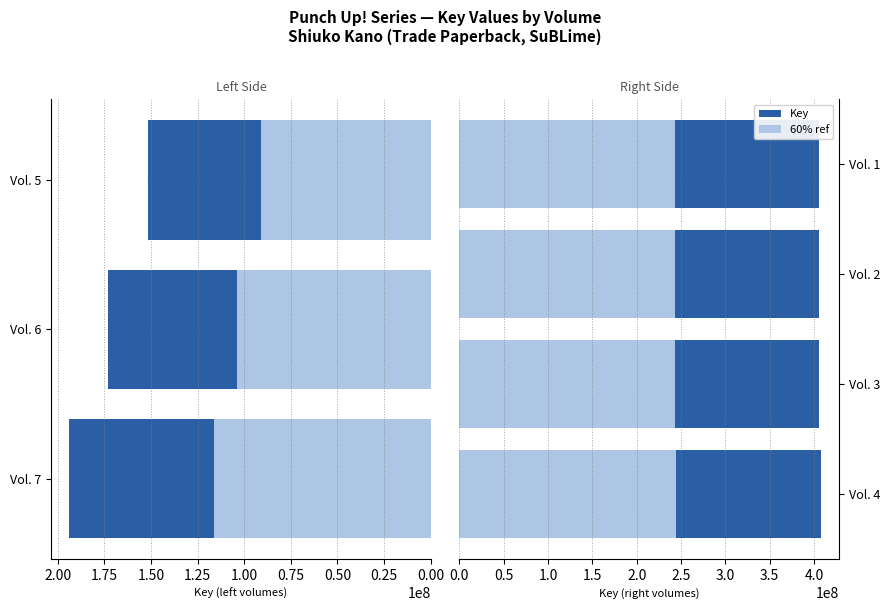

How many data points does each series have?

7